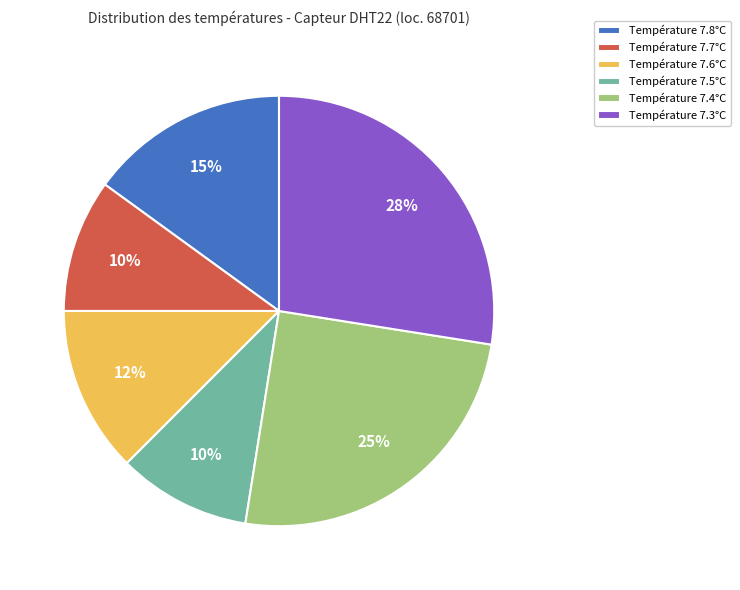

To the nearest percent, what percentage of the pie is Température 7.4°C?

25%